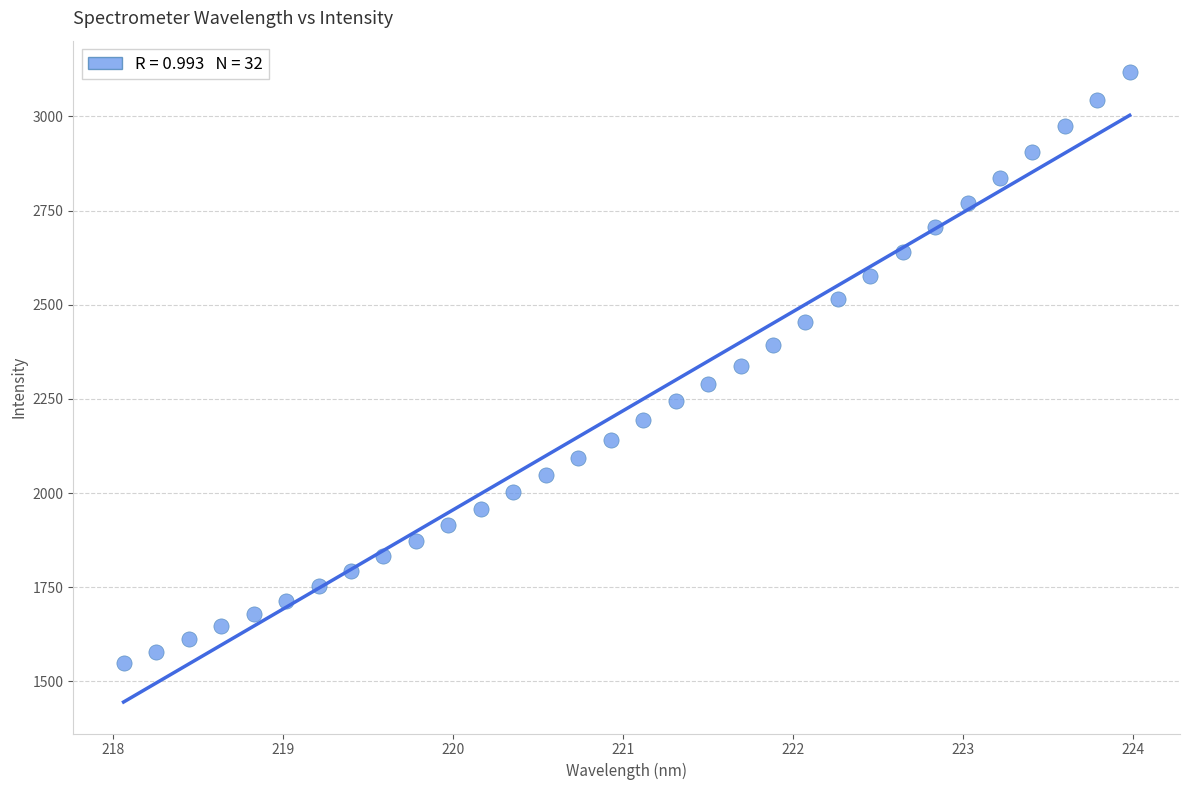

What is the range of Y values (max minus min)?

1569.0